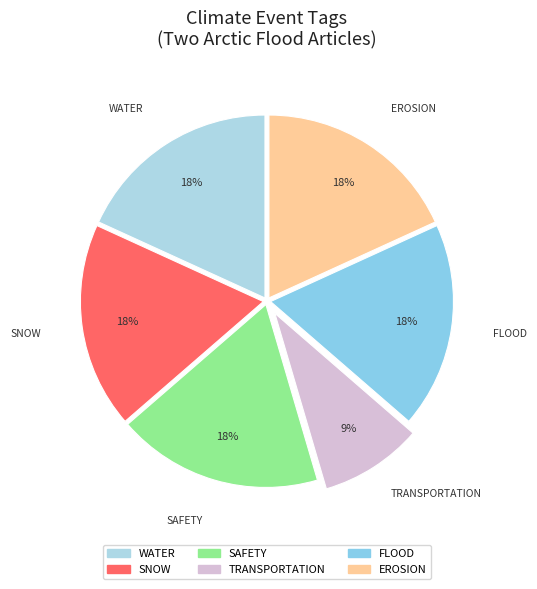

Count the number of slices in the pie.

6